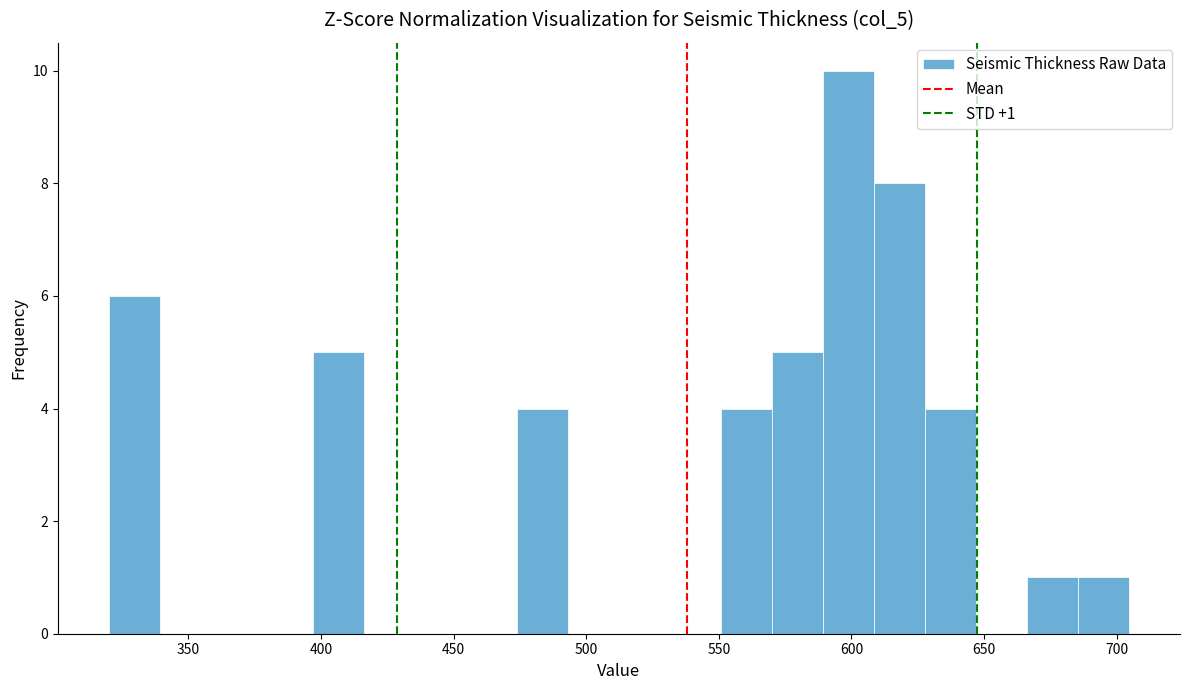

Read against the x-axis, roughly where is the centre of the tallest bar?

600